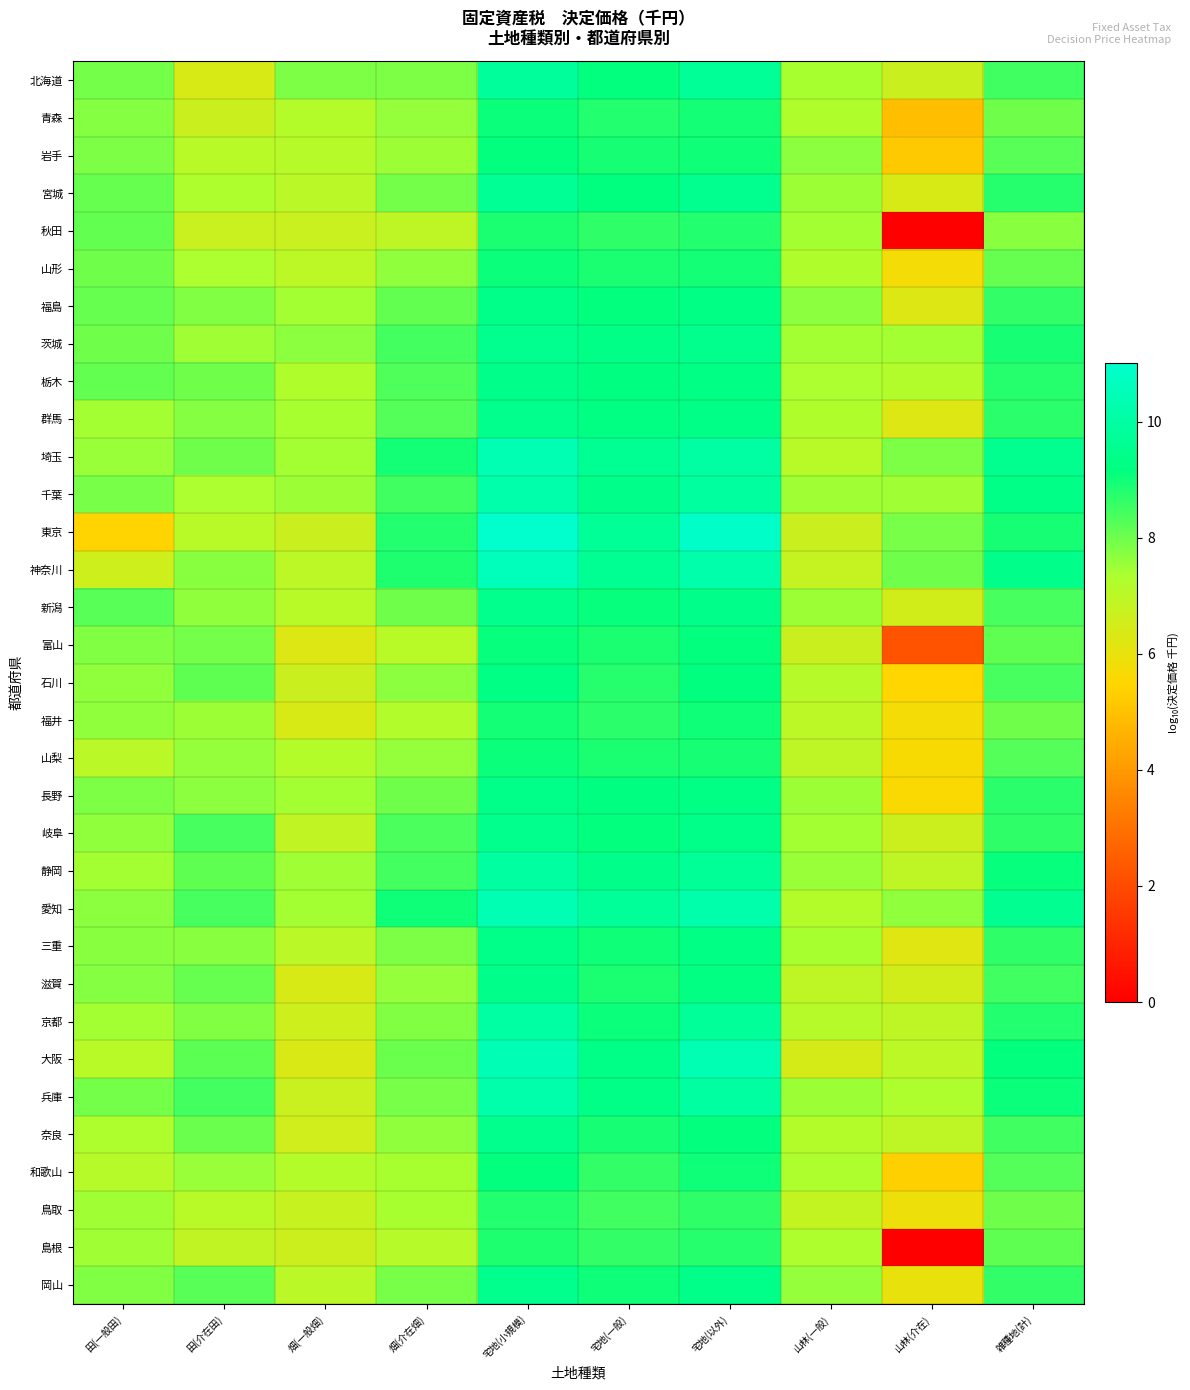

Reading left to right, list all the values displayed in this chart.

北海道: 田(一般田)=7.9	田(介在田)=6.4	畑(一般畑)=7.8	畑(介在畑)=7.9	宅地(小規模)=9.8	宅地(一般)=9.2	宅地(以外)=9.7	山林(一般)=7.4	山林(介在)=6.7	雑種地(計)=8.5
青森: 田(一般田)=7.8	田(介在田)=6.7	畑(一般畑)=7.2	畑(介在畑)=7.6	宅地(小規模)=9.0	宅地(一般)=8.8	宅地(以外)=8.9	山林(一般)=7.3	山林(介在)=4.9	雑種地(計)=8.0
岩手: 田(一般田)=7.9	田(介在田)=7.1	畑(一般畑)=7.1	畑(介在畑)=7.5	宅地(小規模)=9.1	宅地(一般)=8.9	宅地(以外)=9.0	山林(一般)=7.7	山林(介在)=5.2	雑種地(計)=8.2
宮城: 田(一般田)=8.1	田(介在田)=7.3	畑(一般畑)=7.0	畑(介在畑)=8.0	宅地(小規模)=9.7	宅地(一般)=9.2	宅地(以外)=9.5	山林(一般)=7.5	山林(介在)=6.4	雑種地(計)=8.7
秋田: 田(一般田)=8.1	田(介在田)=6.7	畑(一般畑)=6.7	畑(介在畑)=6.9	宅地(小規模)=8.9	宅地(一般)=8.7	宅地(以外)=8.8	山林(一般)=7.4	山林(介在)=0.0	雑種地(計)=7.7
山形: 田(一般田)=8.0	田(介在田)=7.3	畑(一般畑)=7.0	畑(介在畑)=7.6	宅地(小規模)=9.0	宅地(一般)=8.9	宅地(以外)=9.0	山林(一般)=7.3	山林(介在)=5.7	雑種地(計)=8.1
福島: 田(一般田)=8.0	田(介在田)=7.8	畑(一般畑)=7.4	畑(介在畑)=8.1	宅地(小規模)=9.4	宅地(一般)=9.1	宅地(以外)=9.3	山林(一般)=7.7	山林(介在)=6.2	雑種地(計)=8.6
茨城: 田(一般田)=8.0	田(介在田)=7.5	畑(一般畑)=7.7	畑(介在畑)=8.5	宅地(小規模)=9.5	宅地(一般)=9.3	宅地(以外)=9.5	山林(一般)=7.4	山林(介在)=7.4	雑種地(計)=8.9
栃木: 田(一般田)=8.1	田(介在田)=8.0	畑(一般畑)=7.2	畑(介在畑)=8.3	宅地(小規模)=9.5	宅地(一般)=9.2	宅地(以外)=9.3	山林(一般)=7.3	山林(介在)=7.2	雑種地(計)=8.8
群馬: 田(一般田)=7.4	田(介在田)=7.8	畑(一般畑)=7.4	畑(介在畑)=8.3	宅地(小規模)=9.5	宅地(一般)=9.3	宅地(以外)=9.3	山林(一般)=7.2	山林(介在)=6.2	雑種地(計)=8.7
埼玉: 田(一般田)=7.6	田(介在田)=8.0	畑(一般畑)=7.4	畑(介在畑)=9.0	宅地(小規模)=10.4	宅地(一般)=9.6	宅地(以外)=10.0	山林(一般)=7.1	山林(介在)=7.8	雑種地(計)=9.5
千葉: 田(一般田)=7.9	田(介在田)=7.3	畑(一般畑)=7.5	畑(介在畑)=8.5	宅地(小規模)=10.2	宅地(一般)=9.4	宅地(以外)=9.9	山林(一般)=7.5	山林(介在)=7.5	雑種地(計)=9.3
東京: 田(一般田)=5.4	田(介在田)=7.1	畑(一般畑)=6.7	畑(介在畑)=8.8	宅地(小規模)=11.0	宅地(一般)=9.7	宅地(以外)=10.9	山林(一般)=6.7	山林(介在)=7.9	雑種地(計)=8.9
神奈川: 田(一般田)=6.6	田(介在田)=7.7	畑(一般畑)=7.0	畑(介在畑)=8.9	宅地(小規模)=10.6	宅地(一般)=9.6	宅地(以外)=10.2	山林(一般)=6.8	山林(介在)=8.0	雑種地(計)=9.5
新潟: 田(一般田)=8.2	田(介在田)=7.6	畑(一般畑)=7.1	畑(介在畑)=8.0	宅地(小規模)=9.5	宅地(一般)=9.1	宅地(以外)=9.4	山林(一般)=7.5	山林(介在)=6.5	雑種地(計)=8.4
富山: 田(一般田)=7.8	田(介在田)=7.9	畑(一般畑)=6.3	畑(介在畑)=7.1	宅地(小規模)=9.1	宅地(一般)=8.9	宅地(以外)=9.1	山林(一般)=6.7	山林(介在)=2.2	雑種地(計)=8.1
石川: 田(一般田)=7.6	田(介在田)=8.1	畑(一般畑)=6.7	畑(介在畑)=7.7	宅地(小規模)=9.3	宅地(一般)=8.8	宅地(以外)=9.2	山林(一般)=7.1	山林(介在)=5.5	雑種地(計)=8.4
福井: 田(一般田)=7.6	田(介在田)=7.5	畑(一般畑)=6.4	畑(介在畑)=7.2	宅地(小規模)=9.0	宅地(一般)=8.7	宅地(以外)=9.0	山林(一般)=7.0	山林(介在)=5.7	雑種地(計)=8.0
山梨: 田(一般田)=7.0	田(介在田)=7.6	畑(一般畑)=7.1	畑(介在畑)=7.6	宅地(小規模)=9.1	宅地(一般)=8.9	宅地(以外)=8.9	山林(一般)=6.9	山林(介在)=5.7	雑種地(計)=8.3
長野: 田(一般田)=7.8	田(介在田)=7.7	畑(一般畑)=7.4	畑(介在畑)=8.0	宅地(小規模)=9.4	宅地(一般)=9.2	宅地(以外)=9.3	山林(一般)=7.5	山林(介在)=5.6	雑種地(計)=8.7
岐阜: 田(一般田)=7.6	田(介在田)=8.4	畑(一般畑)=6.9	畑(介在畑)=8.4	宅地(小規模)=9.5	宅地(一般)=9.2	宅地(以外)=9.4	山林(一般)=7.4	山林(介在)=6.6	雑種地(計)=8.6
静岡: 田(一般田)=7.4	田(介在田)=8.1	畑(一般畑)=7.5	畑(介在畑)=8.5	宅地(小規模)=9.9	宅地(一般)=9.5	宅地(以外)=9.7	山林(一般)=7.5	山林(介在)=7.0	雑種地(計)=9.1
愛知: 田(一般田)=7.7	田(介在田)=8.4	畑(一般畑)=7.4	畑(介在畑)=9.0	宅地(小規模)=10.4	宅地(一般)=9.8	宅地(以外)=10.2	山林(一般)=7.2	山林(介在)=7.6	雑種地(計)=9.6
三重: 田(一般田)=7.7	田(介在田)=7.7	畑(一般畑)=7.0	畑(介在畑)=7.8	宅地(小規模)=9.4	宅地(一般)=9.0	宅地(以外)=9.3	山林(一般)=7.4	山林(介在)=6.2	雑種地(計)=8.7
滋賀: 田(一般田)=7.7	田(介在田)=8.1	畑(一般畑)=6.4	畑(介在畑)=7.6	宅地(小規模)=9.4	宅地(一般)=8.9	宅地(以外)=9.3	山林(一般)=7.0	山林(介在)=6.5	雑種地(計)=8.5
京都: 田(一般田)=7.4	田(介在田)=7.8	畑(一般畑)=6.6	畑(介在畑)=7.8	宅地(小規模)=10.0	宅地(一般)=9.0	宅地(以外)=9.8	山林(一般)=7.1	山林(介在)=6.9	雑種地(計)=8.8
大阪: 田(一般田)=7.1	田(介在田)=8.2	畑(一般畑)=6.3	畑(介在畑)=8.0	宅地(小規模)=10.4	宅地(一般)=9.3	宅地(以外)=10.4	山林(一般)=6.4	山林(介在)=7.0	雑種地(計)=9.2
兵庫: 田(一般田)=7.9	田(介在田)=8.4	畑(一般畑)=6.7	畑(介在畑)=7.9	宅地(小規模)=10.2	宅地(一般)=9.3	宅地(以外)=9.9	山林(一般)=7.5	山林(介在)=7.3	雑種地(計)=9.0
奈良: 田(一般田)=7.3	田(介在田)=8.0	畑(一般畑)=6.6	畑(介在畑)=7.6	宅地(小規模)=9.5	宅地(一般)=8.9	宅地(以外)=9.1	山林(一般)=7.2	山林(介在)=7.0	雑種地(計)=8.5
和歌山: 田(一般田)=7.1	田(介在田)=7.6	畑(一般畑)=7.2	畑(介在畑)=7.4	宅地(小規模)=9.1	宅地(一般)=8.6	宅地(以外)=9.0	山林(一般)=7.3	山林(介在)=5.4	雑種地(計)=8.3
鳥取: 田(一般田)=7.5	田(介在田)=7.1	畑(一般畑)=6.8	畑(介在畑)=7.4	宅地(小規模)=8.8	宅地(一般)=8.5	宅地(以外)=8.7	山林(一般)=6.9	山林(介在)=5.9	雑種地(計)=8.0
島根: 田(一般田)=7.5	田(介在田)=6.9	畑(一般畑)=6.6	畑(介在畑)=7.1	宅地(小規模)=8.8	宅地(一般)=8.6	宅地(以外)=8.8	山林(一般)=7.3	山林(介在)=0.0	雑種地(計)=8.1
岡山: 田(一般田)=7.8	田(介在田)=8.2	畑(一般畑)=7.0	畑(介在畑)=7.9	宅地(小規模)=9.5	宅地(一般)=9.0	宅地(以外)=9.4	山林(一般)=7.6	山林(介在)=6.0	雑種地(計)=8.6